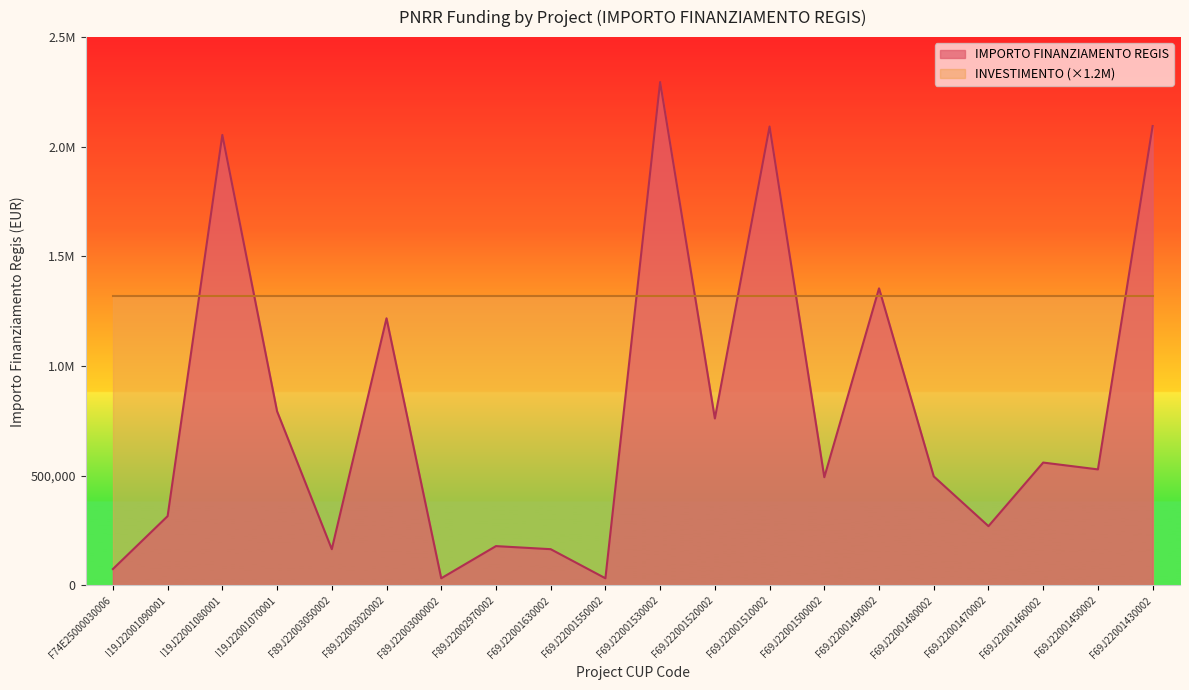

What is the difference between the values at F89J22002970002 and F69J22001500002?

314026.6